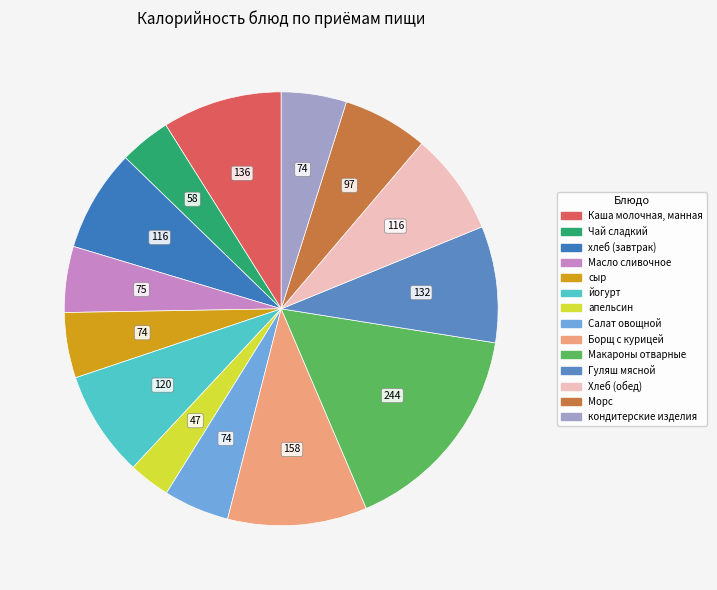

Count the number of slices in the pie.

14